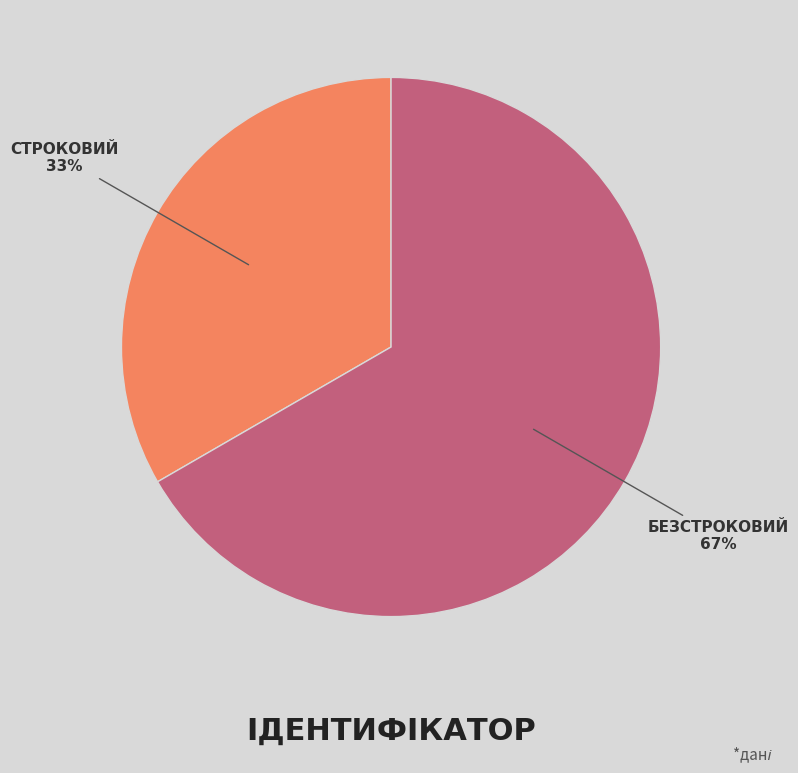

How many slices are in this pie chart?

2